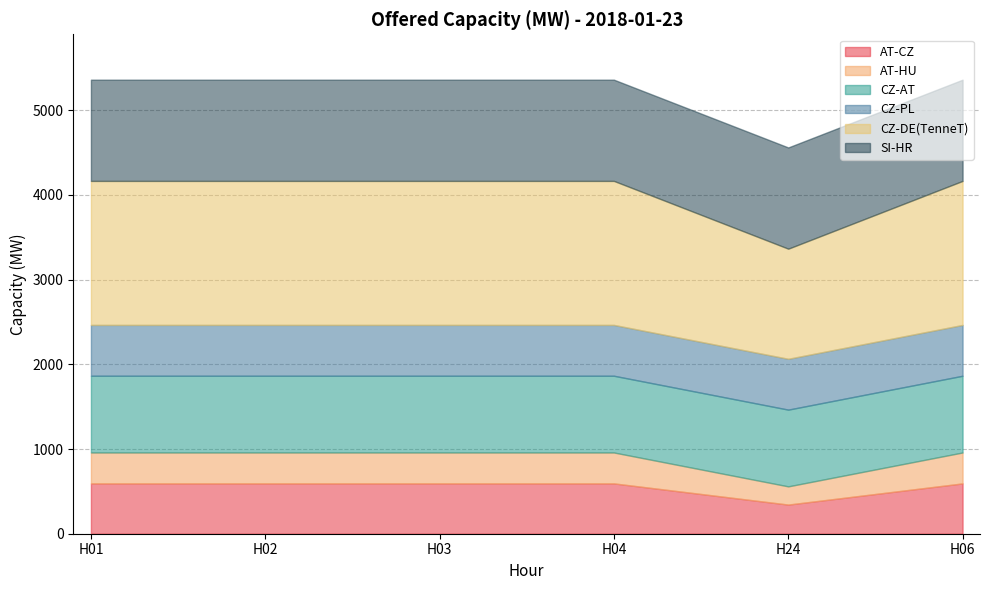

Reading left to right, extract all data points from this chart.

AT-CZ: 594	594	594	594	344	594
AT-HU: 365	365	365	365	215	365
CZ-AT: 906	906	906	906	906	906
CZ-PL: 600	600	600	600	600	600
CZ-DE(TenneT): 1700	1700	1700	1700	1300	1700
SI-HR: 1195	1195	1195	1195	1195	1195